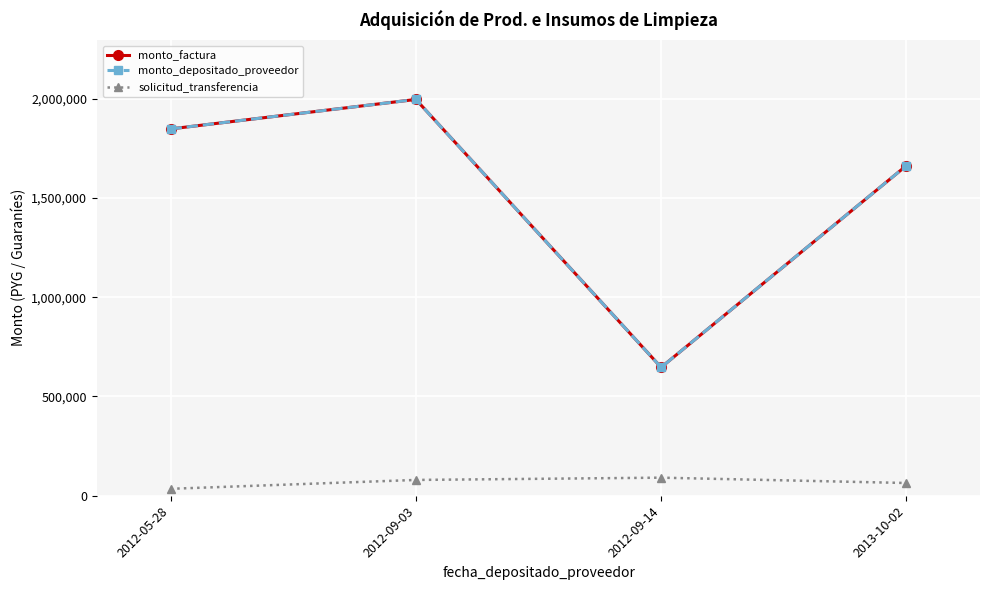

Where is monto_depositado_proveedor nearest to the value 1321650?

2013-10-02